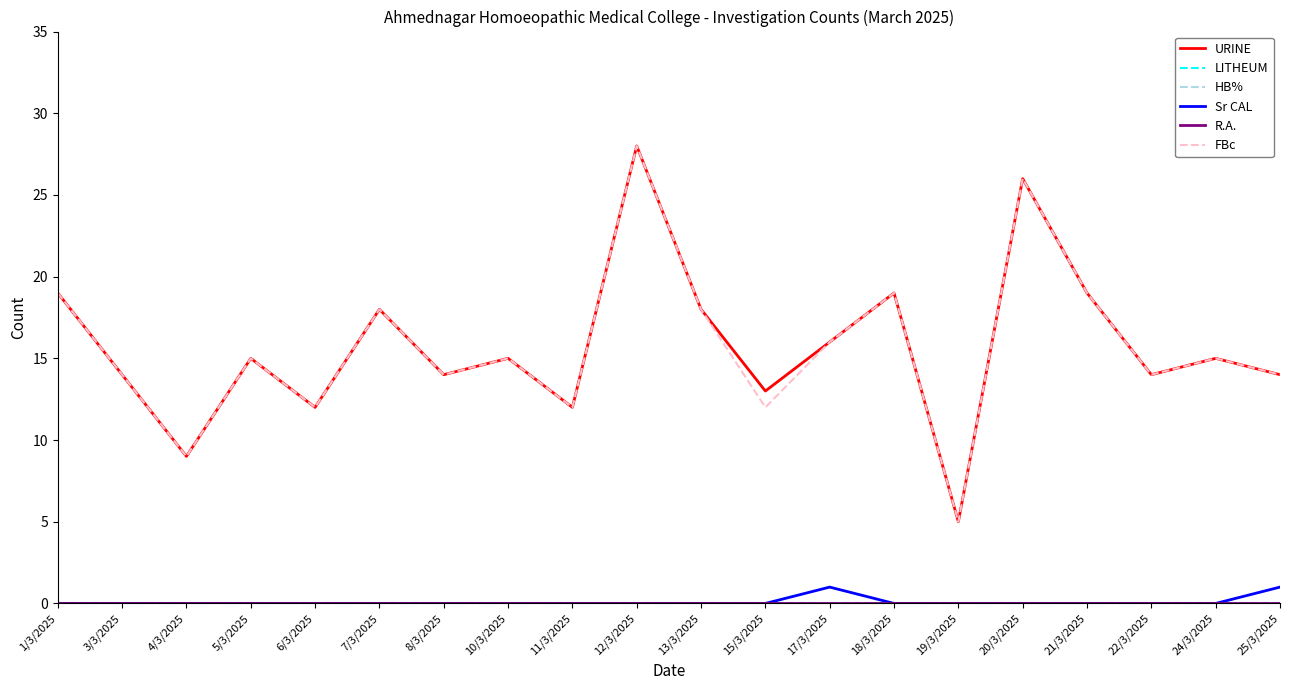

What is the sum of all Sr CAL values?

2